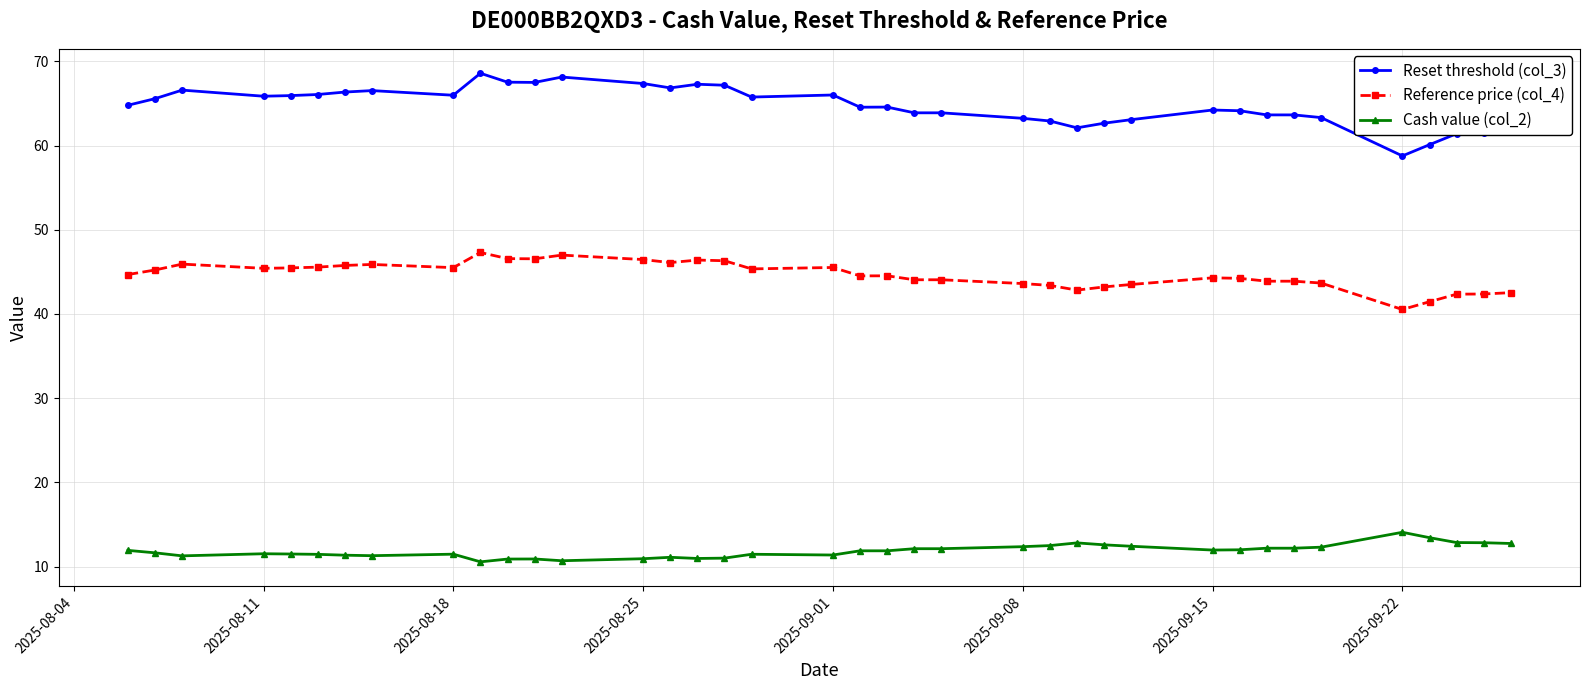

List the series in order of their overall mean, highest first.

Reset threshold (col_3), Reference price (col_4), Cash value (col_2)